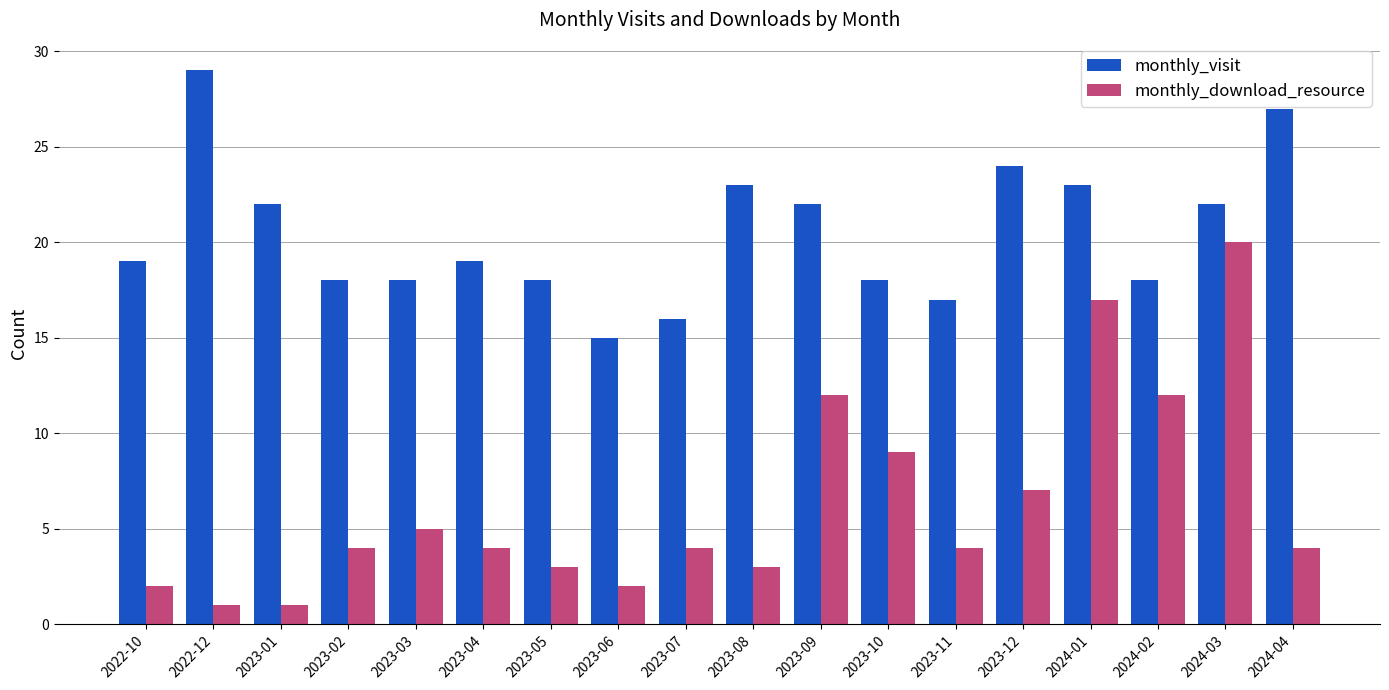

How many bars are there in total?

36